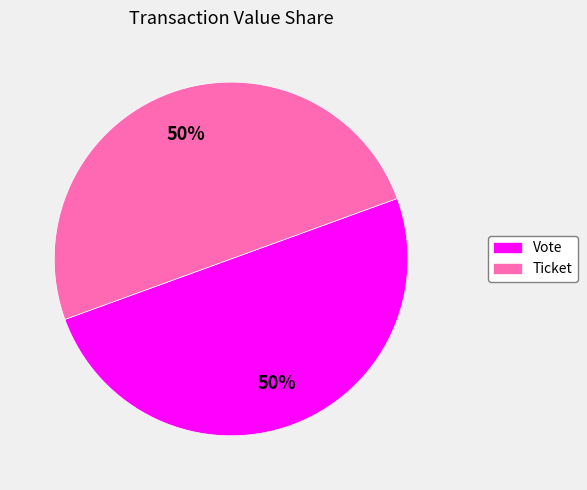

To the nearest percent, what is the combined percentage of Ticket and Vote?

100%